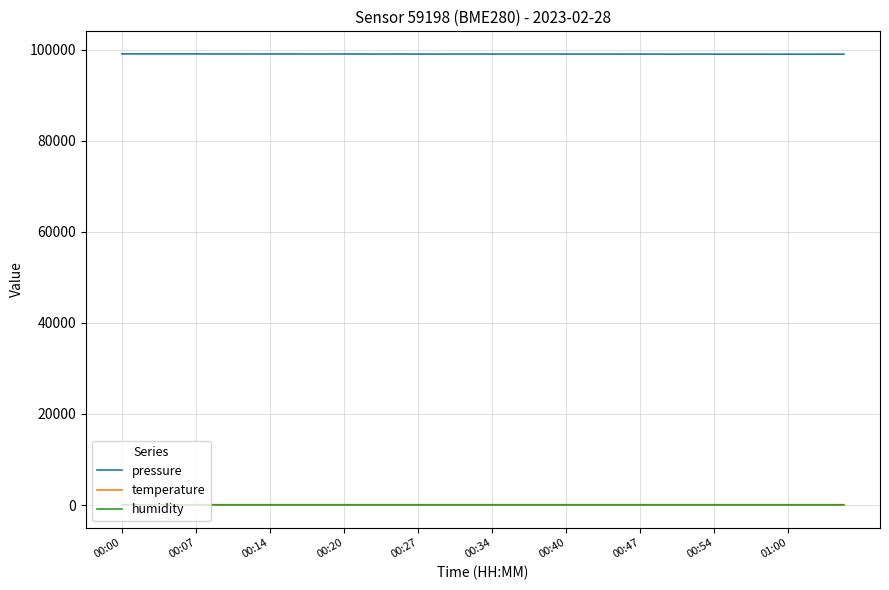

What is the greatest value displayed?

99115.3